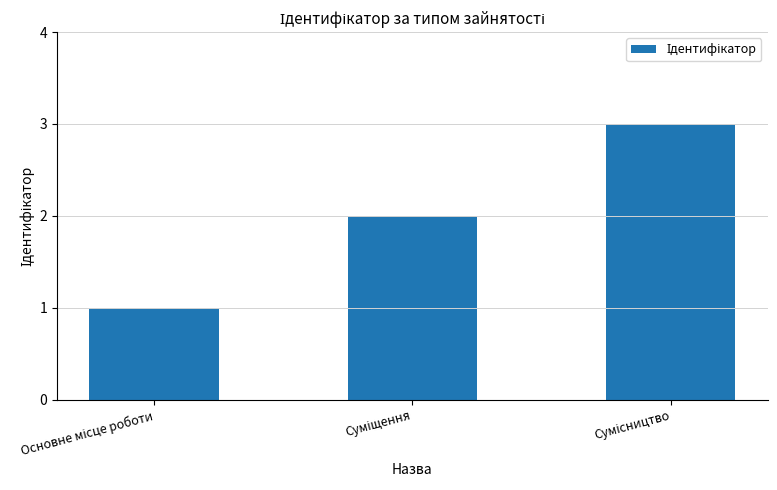

What is the greatest value displayed?

3